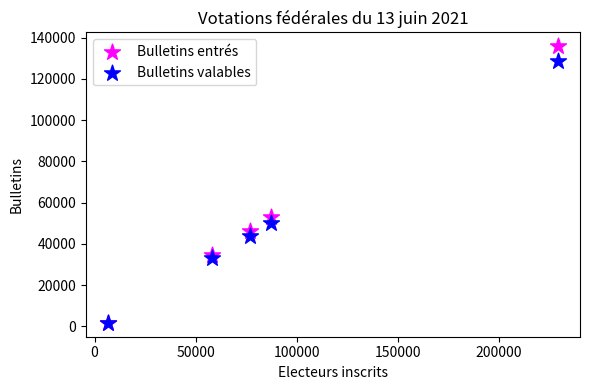

In the Bulletins entrés series, what Y value is closest to 68839?

52943